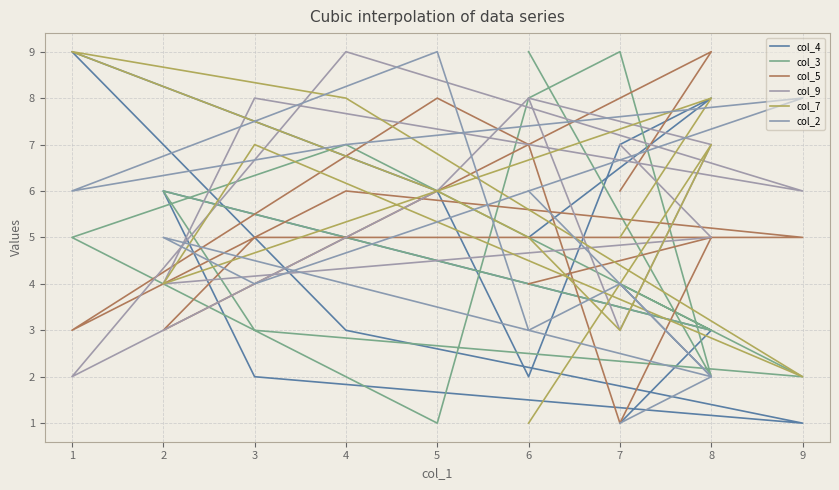

What is the highest value of the col_3 series?

9